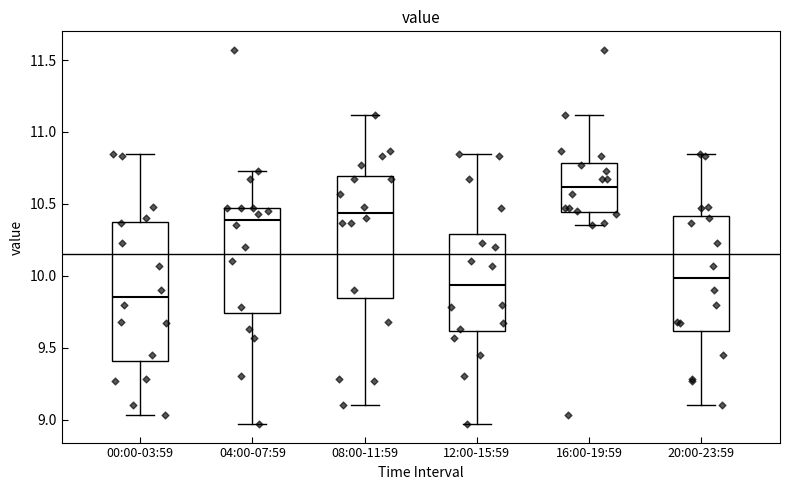

Reading left to right, read every box against the y-axis: the position of its median line, the range the box covers, and the ends of its whiskers. The values are not printed on the chart, so give them approximately, as read against the axis.

00:00-03:59: median 9.85, box 9.40 to 10.40, whiskers 9.05 to 10.85
04:00-07:59: median 10.40, box 9.75 to 10.45, whiskers 8.95 to 10.75
08:00-11:59: median 10.45, box 9.85 to 10.70, whiskers 9.10 to 11.10
12:00-15:59: median 9.95, box 9.60 to 10.30, whiskers 8.95 to 10.85
16:00-19:59: median 10.60, box 10.45 to 10.80, whiskers 10.35 to 11.10
20:00-23:59: median 10.00, box 9.60 to 10.40, whiskers 9.10 to 10.85